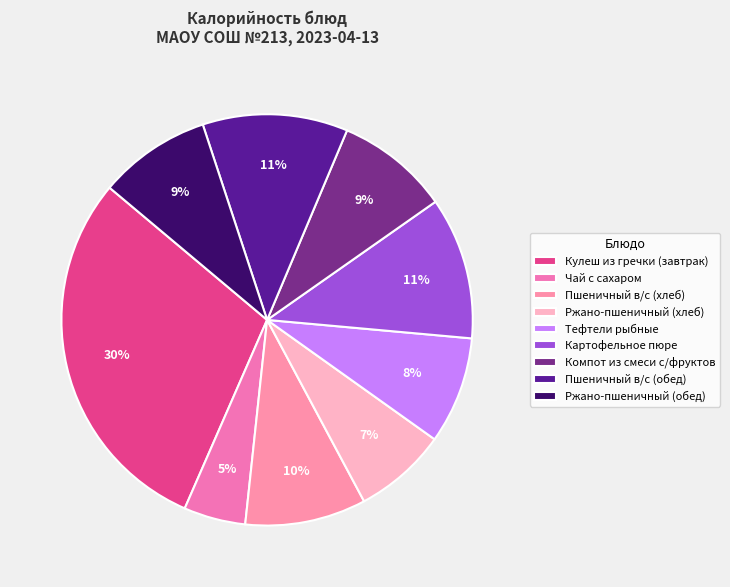

What percentage is the Пшеничный в/с (обед) slice, to the nearest percent?

11%